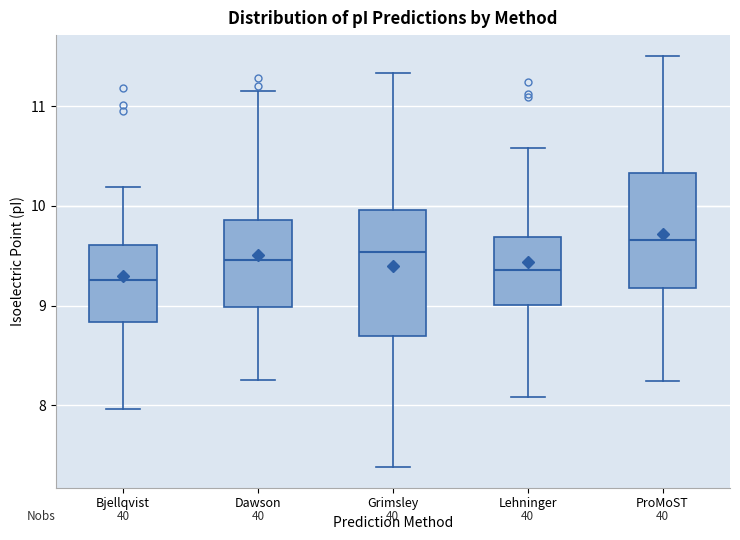

Where does the lower whisker of the box for Bjellqvist end on the y-axis? The values are not printed on the chart, so give them approximately, as read against the axis.

8.0